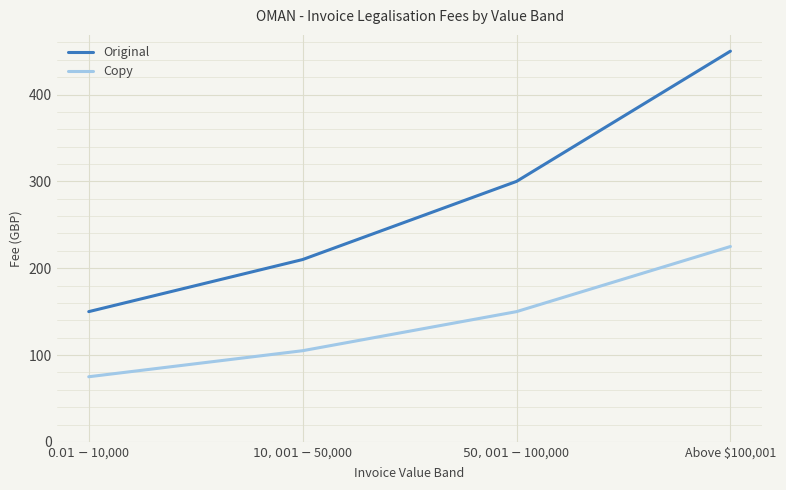

True or false: Original and Copy intersect in this chart.

False